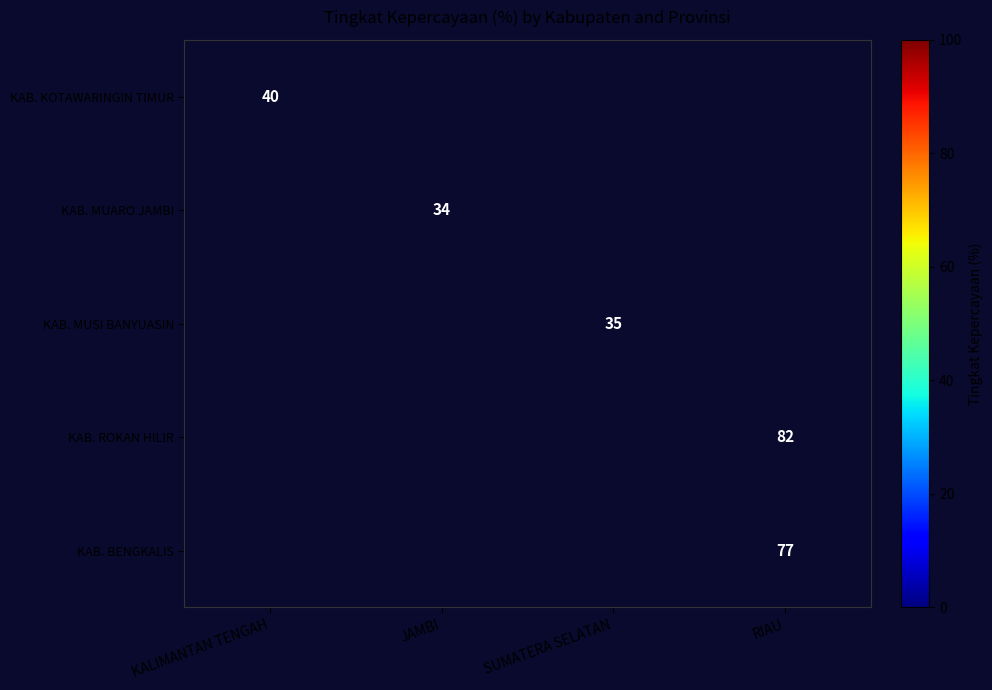

At how many categories does at least one series exceed 56?

1